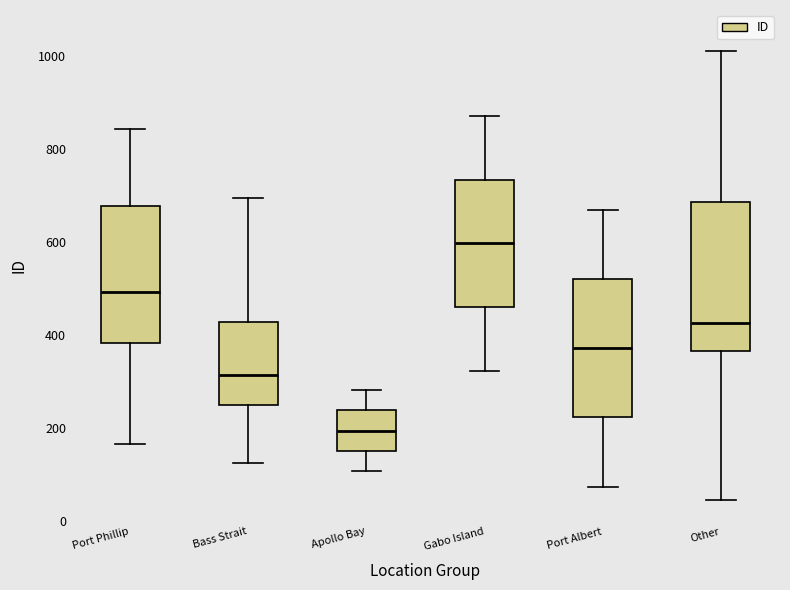

Which box is the tallest, from its lower edge to its upper edge?

Other